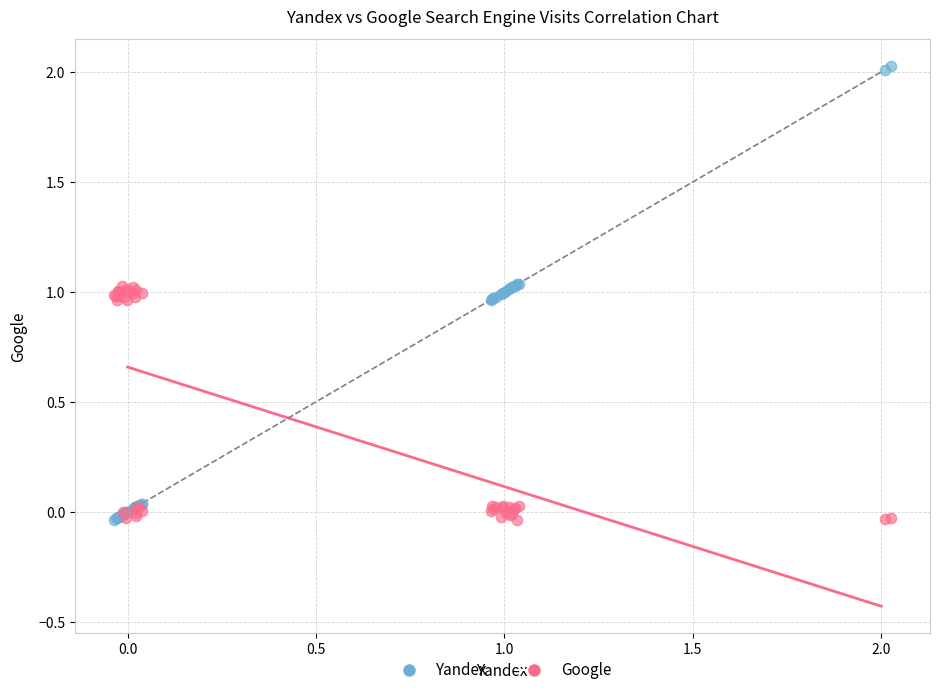

Which series reaches the maximum Y coordinate?

Yandex